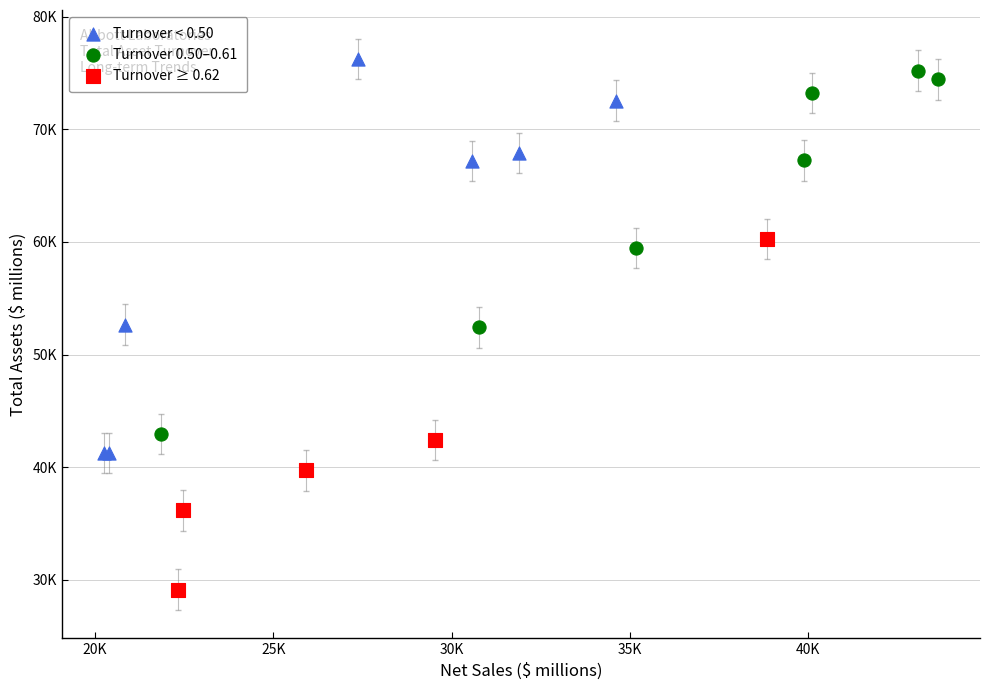

What are all the series names shown in the legend?

Turnover < 0.50, Turnover 0.50–0.61, Turnover ≥ 0.62